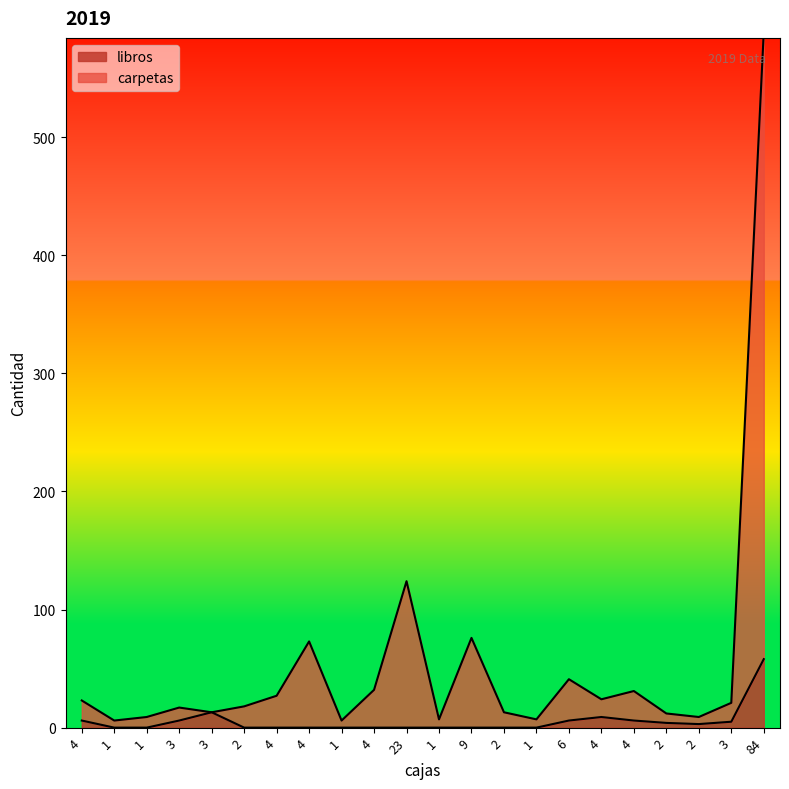

What is the label of the 1st point from the left?

4